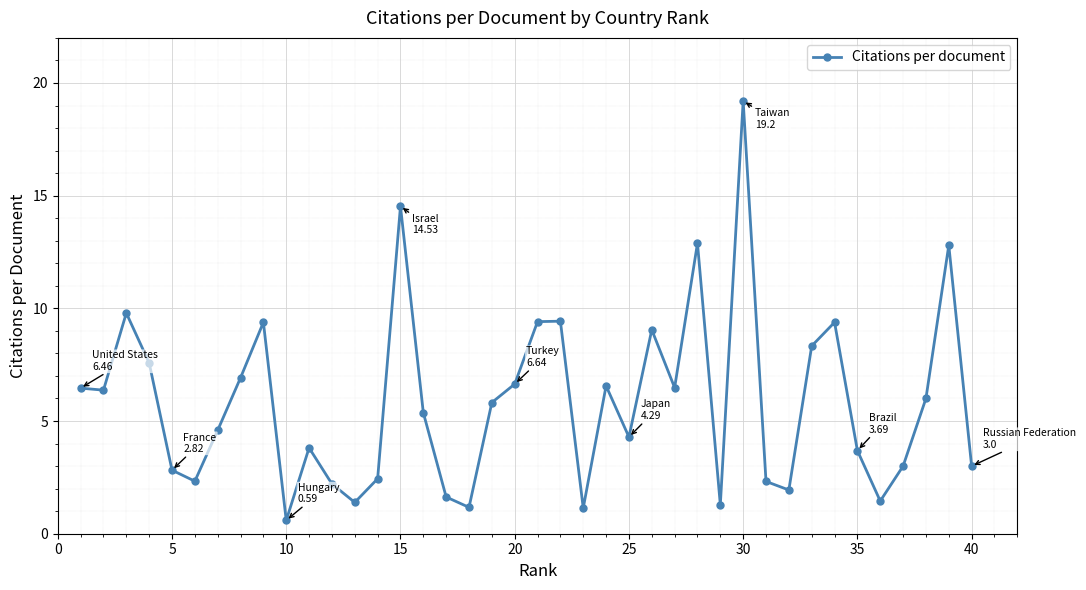

What is the value of the 8th point from the left?

6.9